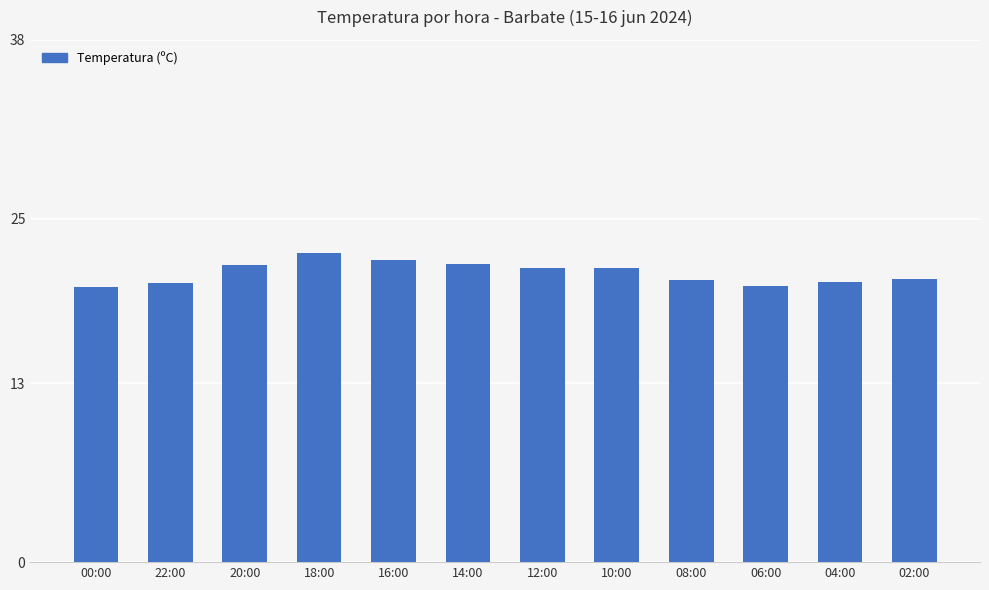

How many series are shown in this chart?

1